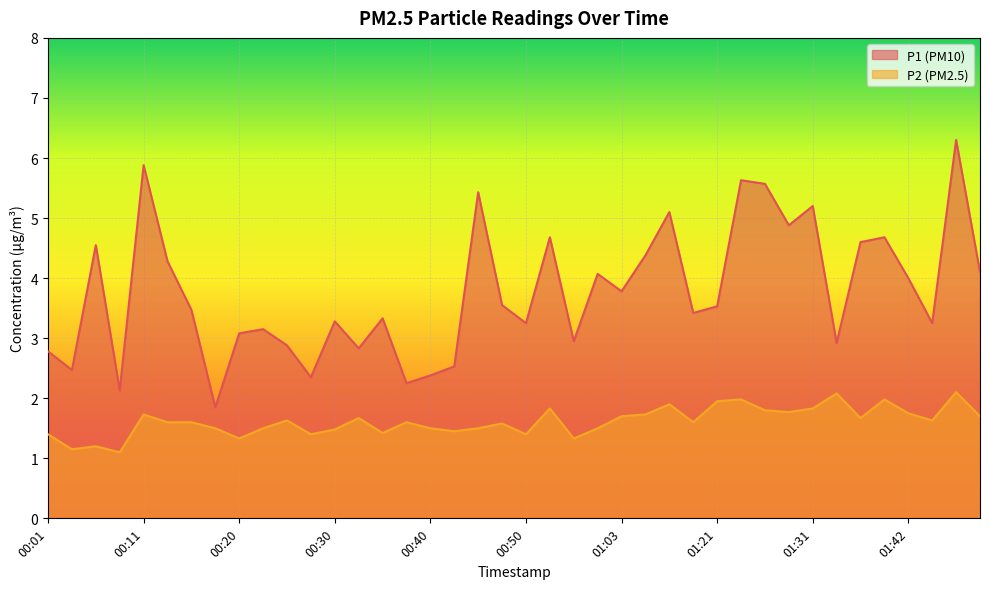

Does the chart display data point markers on the line(s)?

No